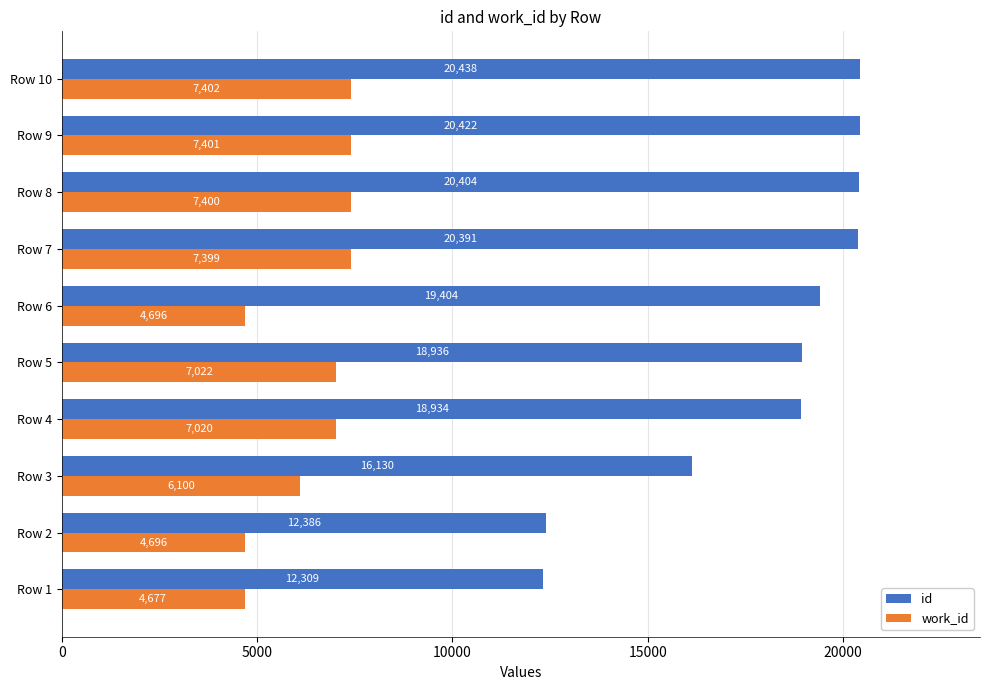

Where is work_id nearest to the value 6039?

Row 3